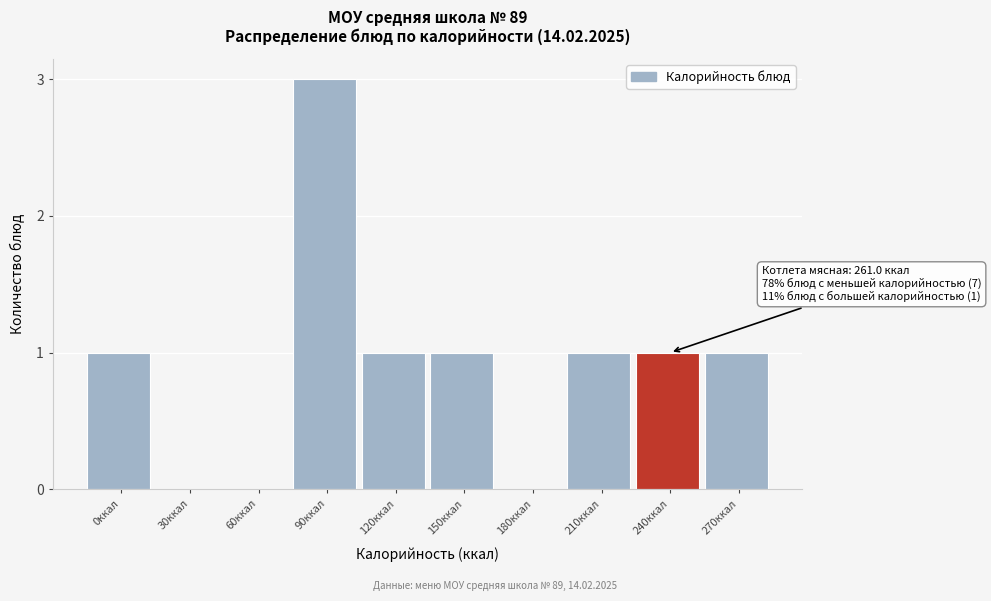

Reading left to right, list all the values displayed in this chart.

0ккал=1	30ккал=0	60ккал=0	90ккал=3	120ккал=1	150ккал=1	180ккал=0	210ккал=1	240ккал=1	270ккал=1